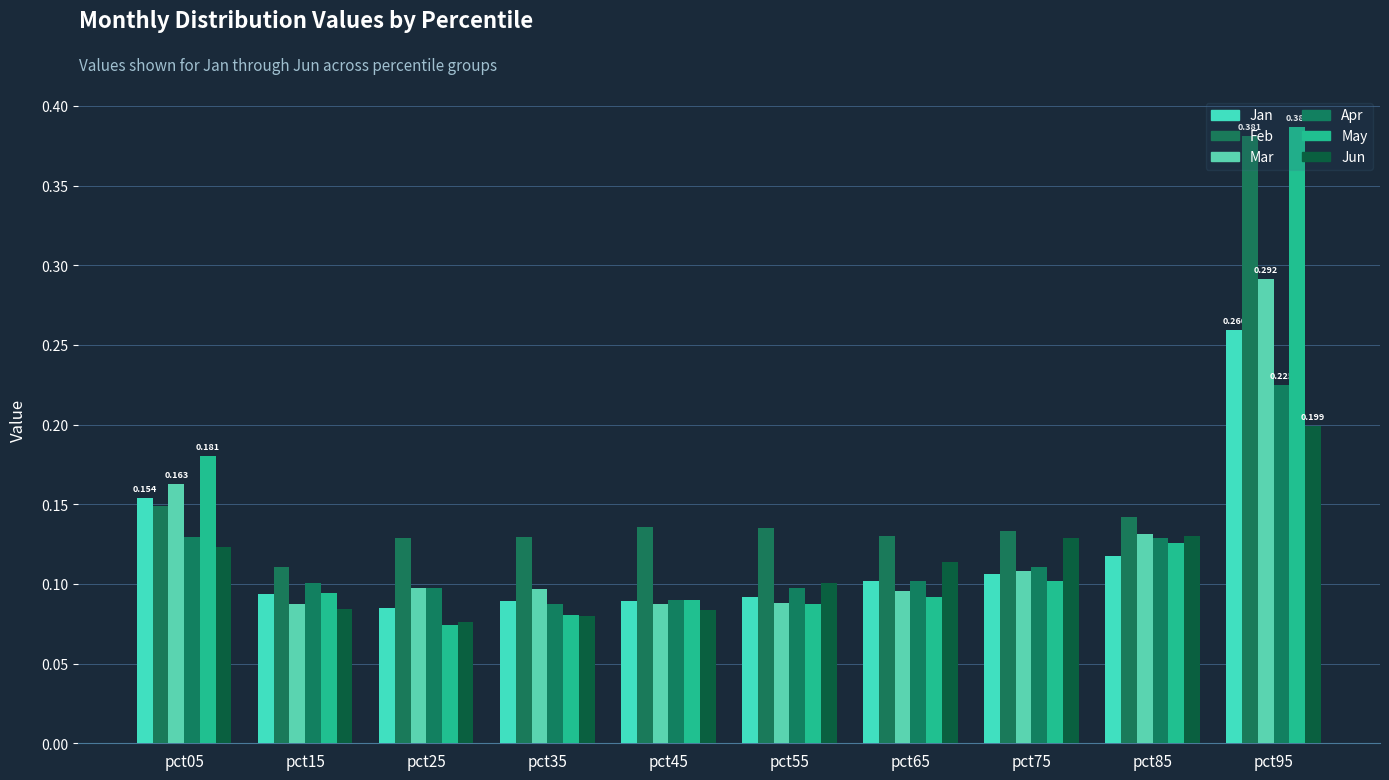

Which series has the largest range (max minus min)?

May